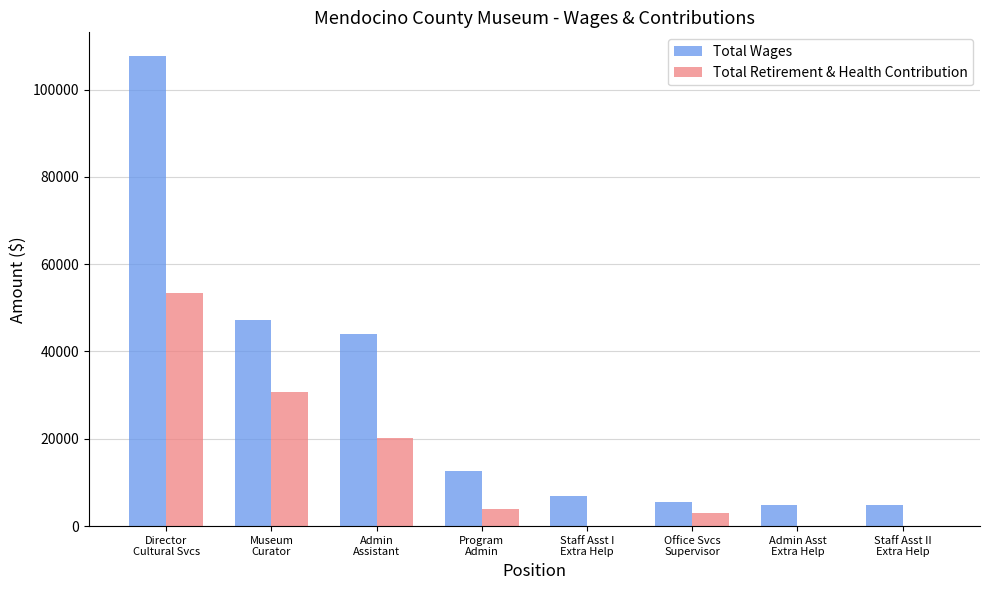

The value of Total Wages at Museum
Curator is 83364. True or false?

False